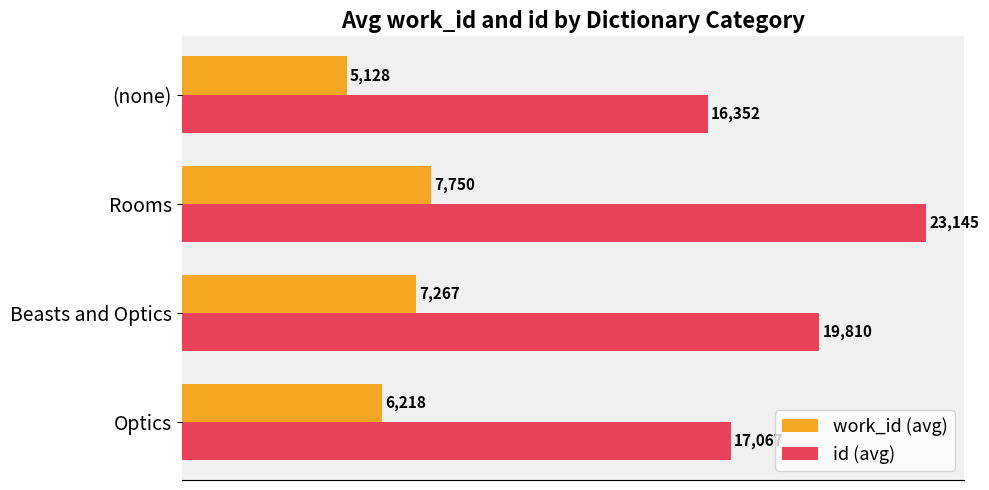

Which series has the largest total across all categories?

id (avg)